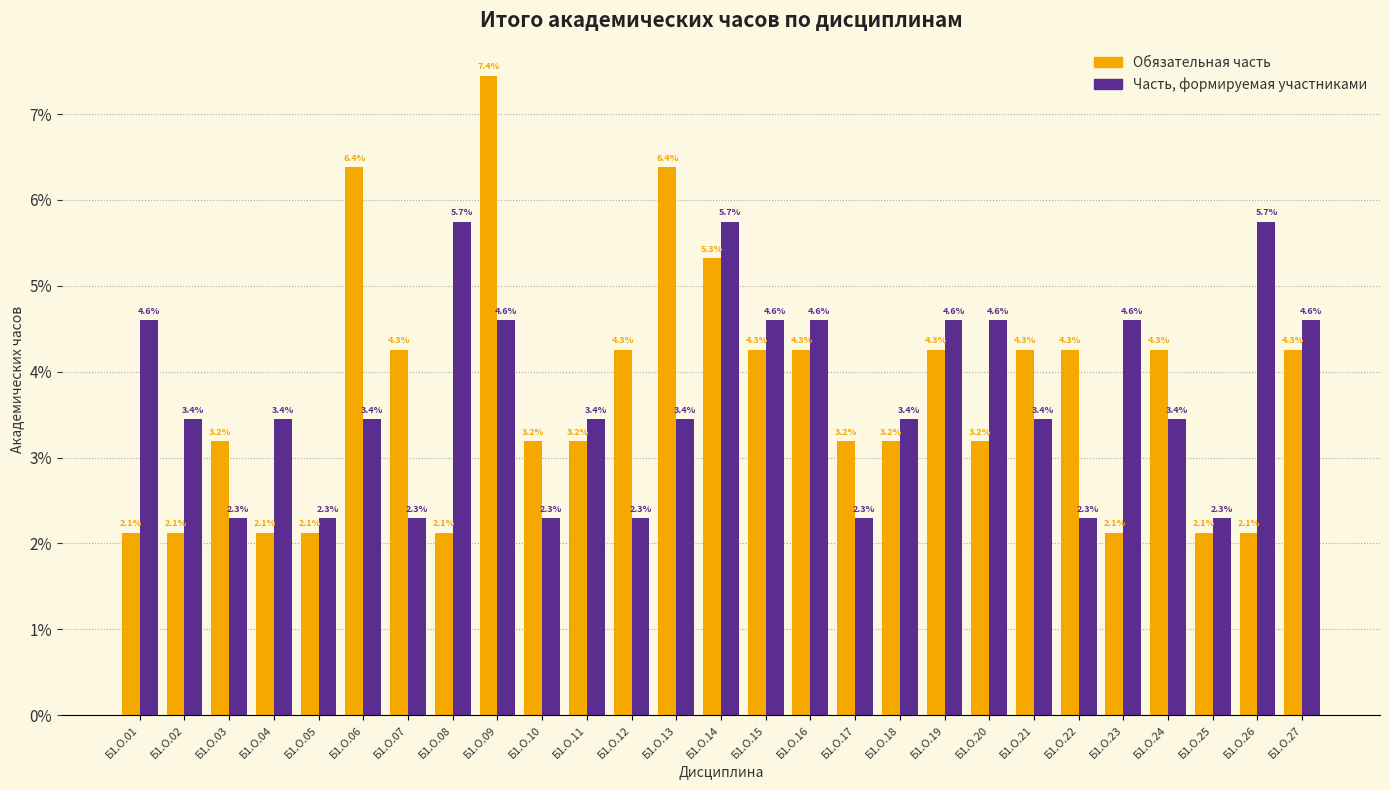

Reading left to right, what are all the values shown in this chart?

Обязательная часть: 2.1	2.1	3.2	2.1	2.1	6.4	4.3	2.1	7.4	3.2	3.2	4.3	6.4	5.3	4.3	4.3	3.2	3.2	4.3	3.2	4.3	4.3	2.1	4.3	2.1	2.1	4.3
Часть, формируемая участниками: 4.6	3.4	2.3	3.4	2.3	3.4	2.3	5.7	4.6	2.3	3.4	2.3	3.4	5.7	4.6	4.6	2.3	3.4	4.6	4.6	3.4	2.3	4.6	3.4	2.3	5.7	4.6